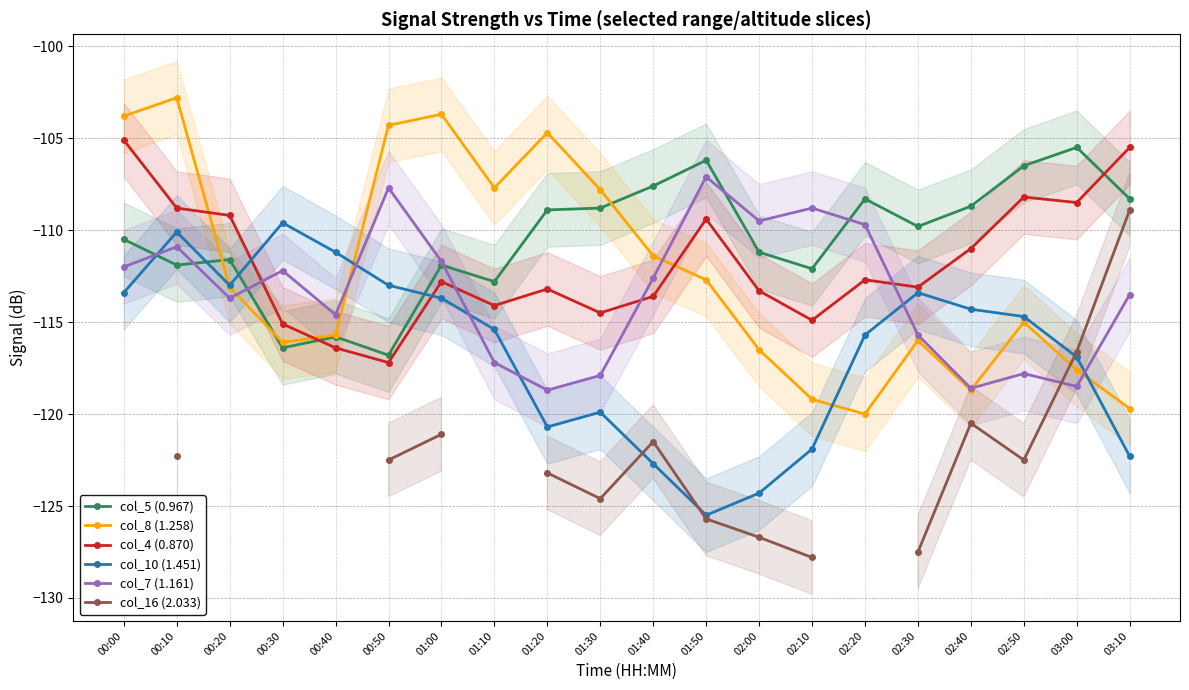

Is it true that col_10 (1.451) equals -35.6 at 00:30?

False